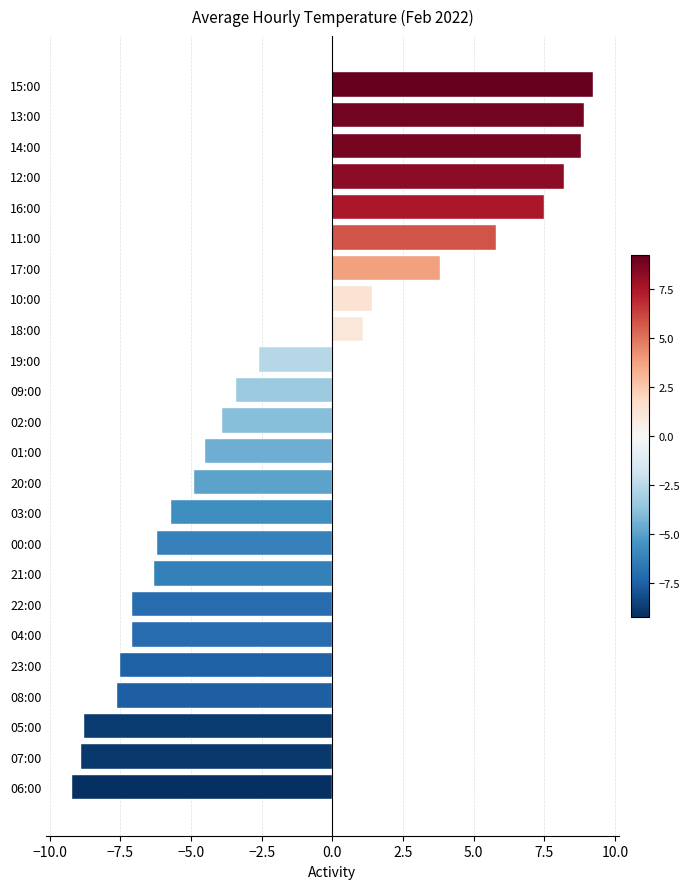

Reading bottom to top, extract all data points from this chart.

06:00=-9.2	07:00=-8.9	05:00=-8.8	08:00=-7.6	23:00=-7.5	04:00=-7.1	22:00=-7.1	21:00=-6.3	00:00=-6.2	03:00=-5.7	20:00=-4.9	01:00=-4.5	02:00=-3.9	09:00=-3.4	19:00=-2.6	18:00=1.1	10:00=1.4	17:00=3.8	11:00=5.8	16:00=7.5	12:00=8.2	14:00=8.8	13:00=8.9	15:00=9.2